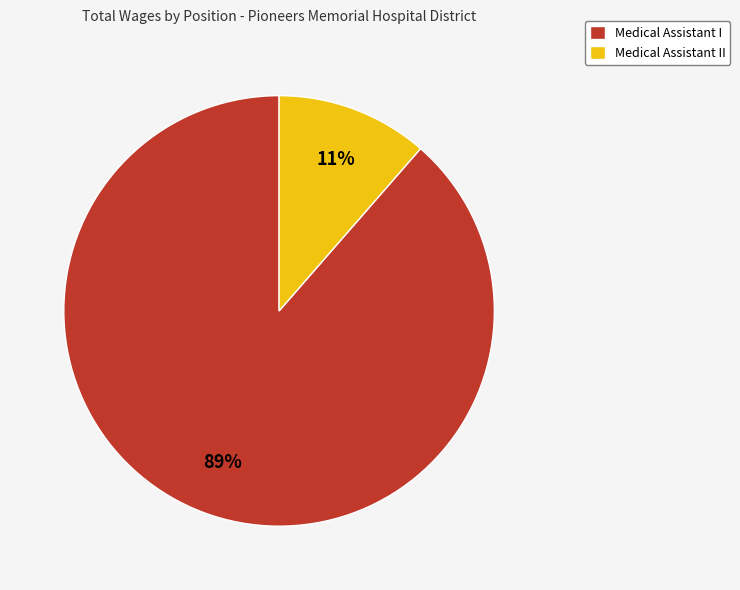

To the nearest percent, what is the average slice percentage?

50%